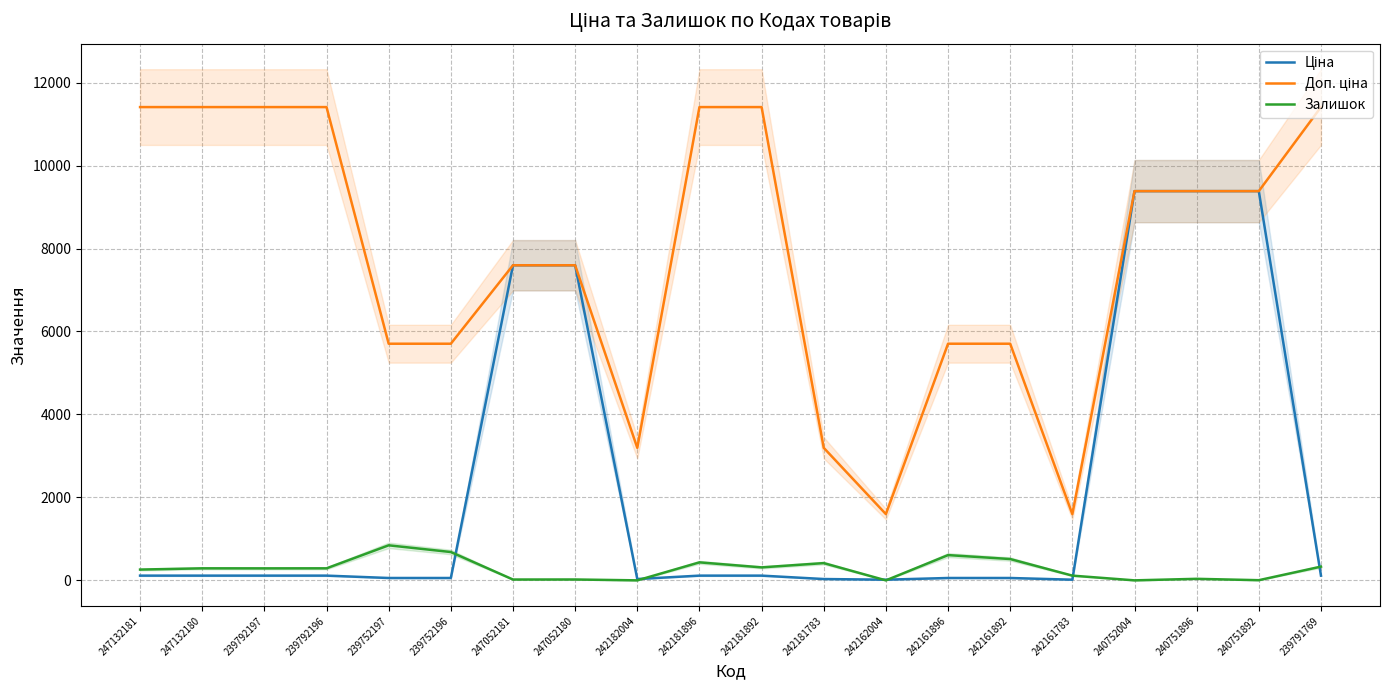

How many lines are shown in the chart?

3